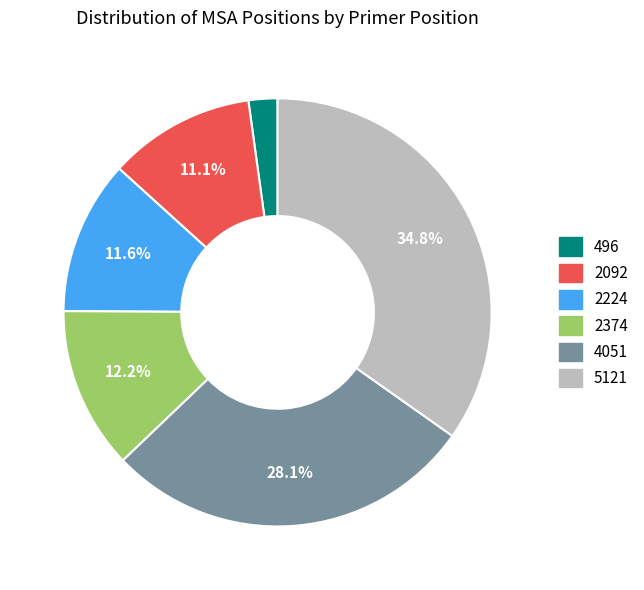

Do 2374 and 496 together represent more than half of the pie?

No